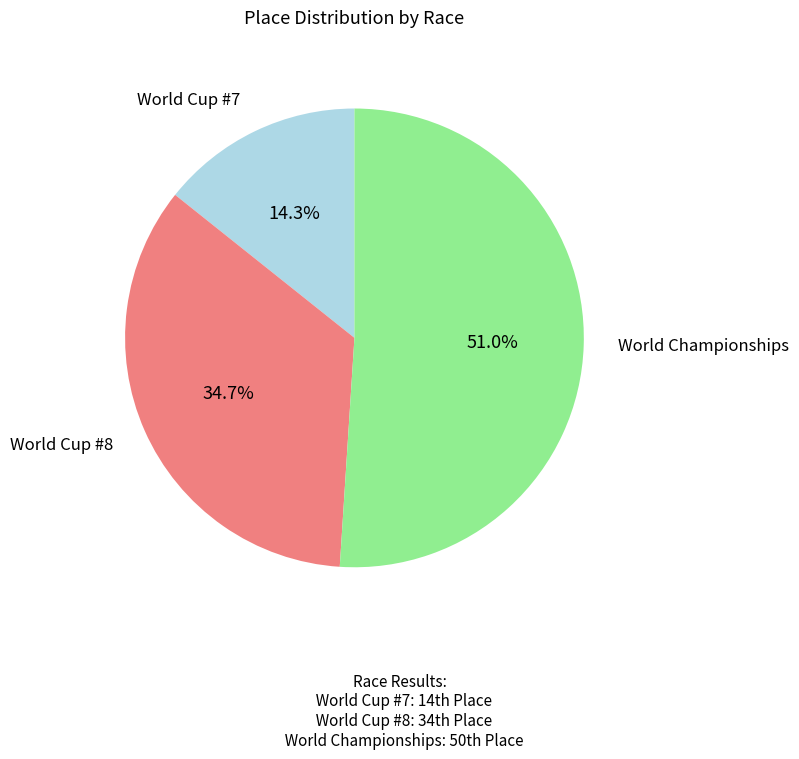

Is the sum of World Championships and World Cup #7 greater than half?

Yes